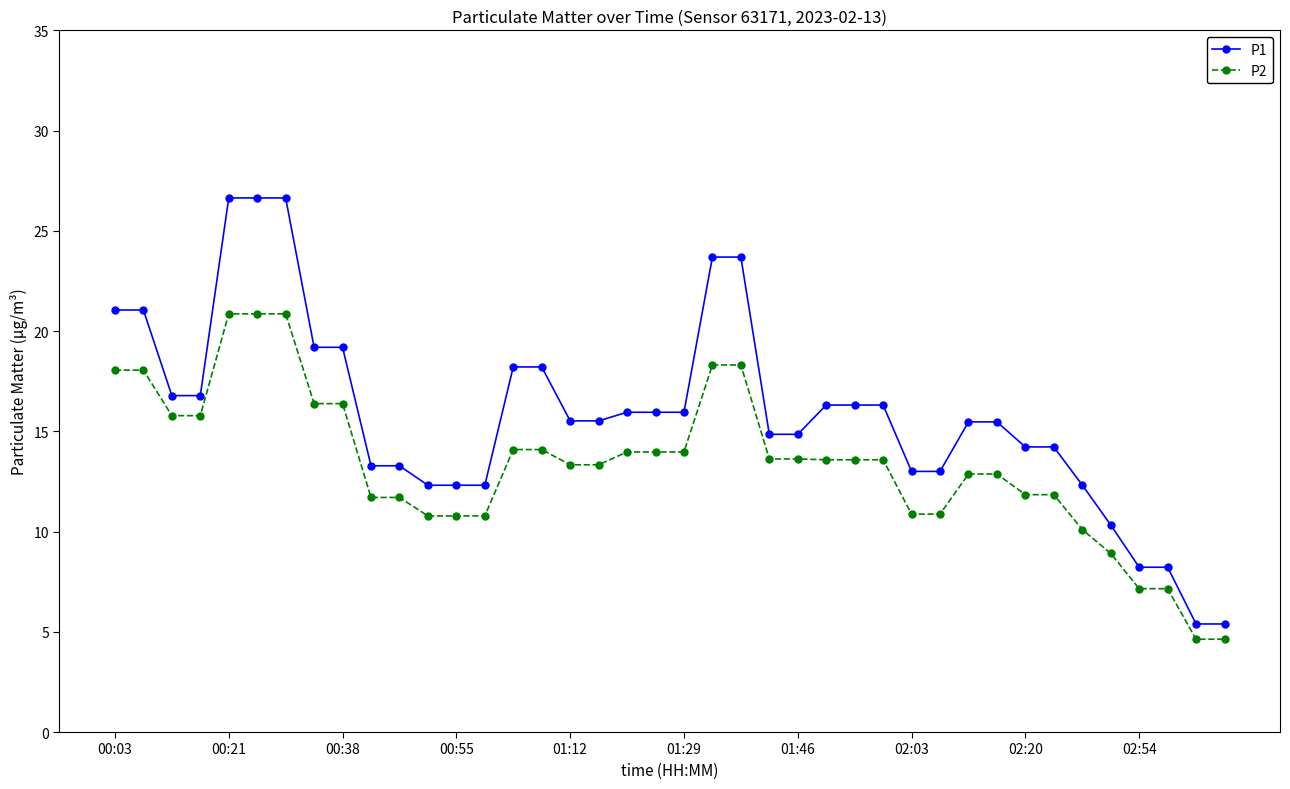

Is this an area chart (filled region under the line)?

No